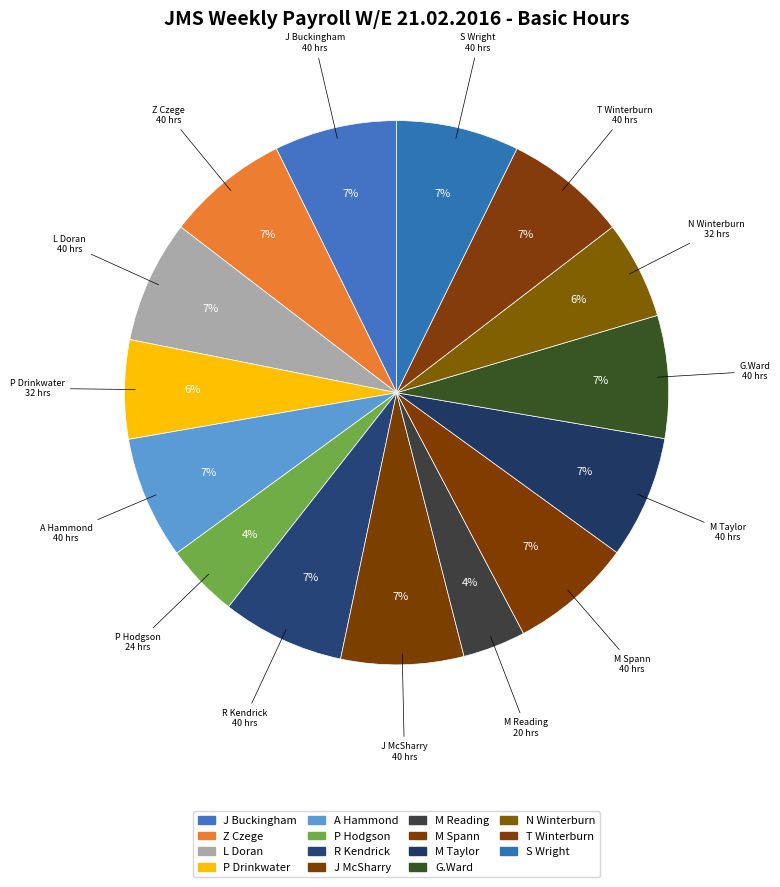

Is the sum of R Kendrick and L Doran greater than half?

No